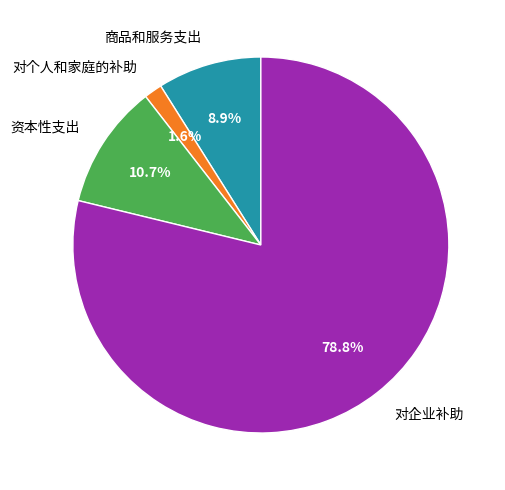

To the nearest percent, what is the combined percentage of 对个人和家庭的补助 and 资本性支出?

12%